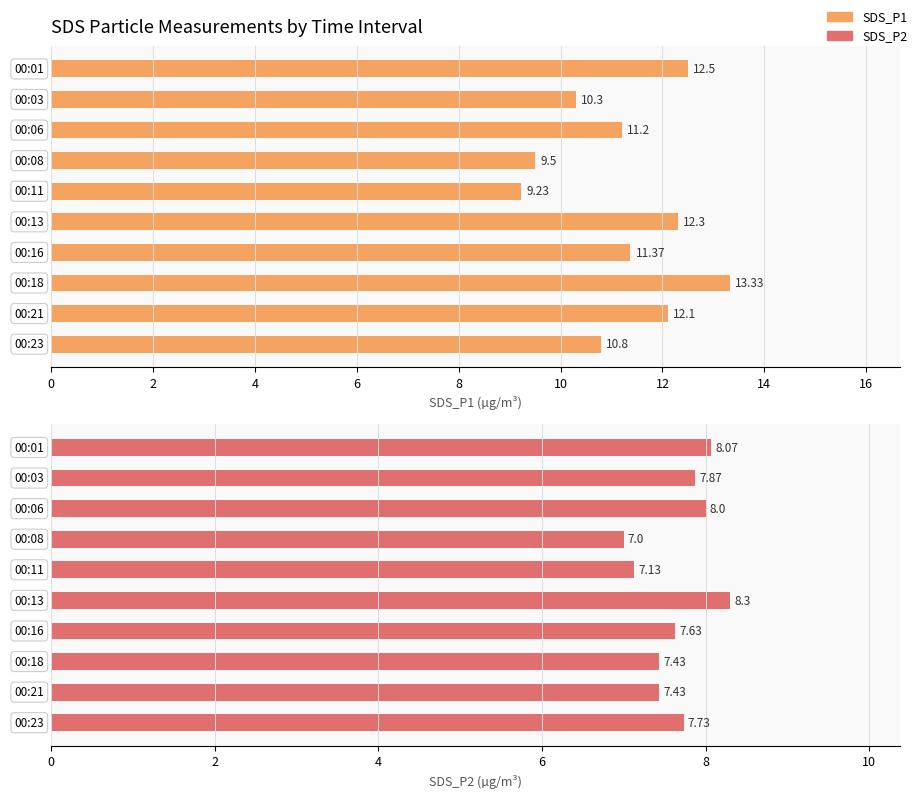

How many groups of bars are there?

10